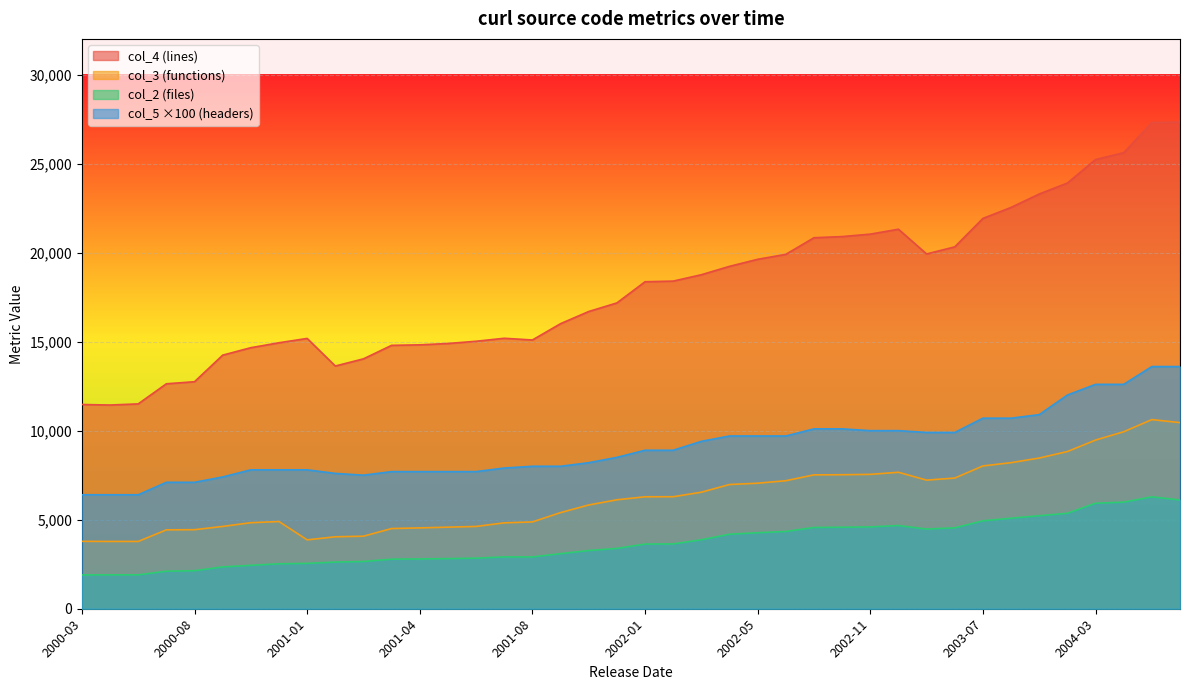

How many values in the col_2 series are below 3631?

20